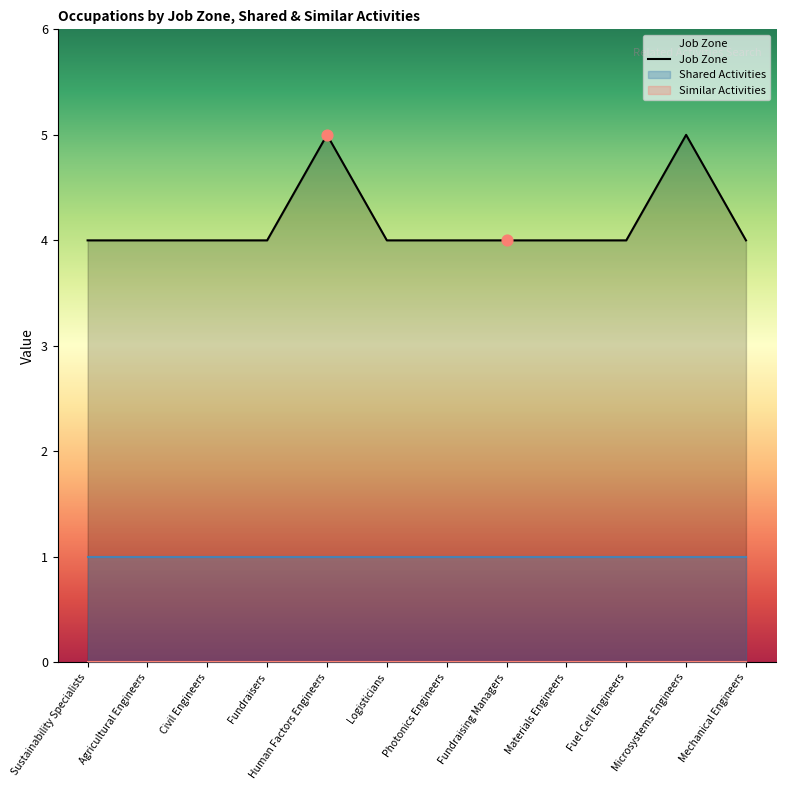

Which has a higher value, Human Factors Engineers or Materials Engineers?

Human Factors Engineers